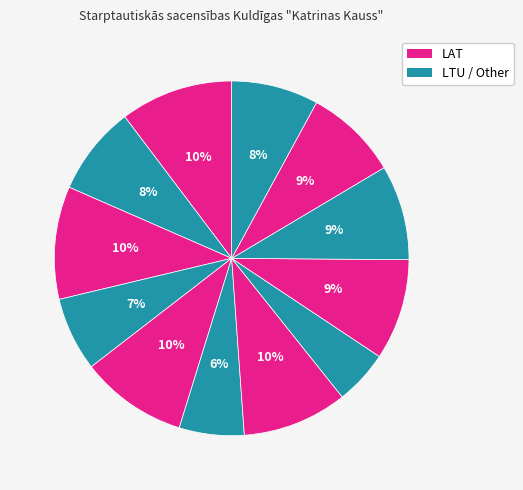

To the nearest percent, what is the difference between the largest and smallest slice percentages?

5%